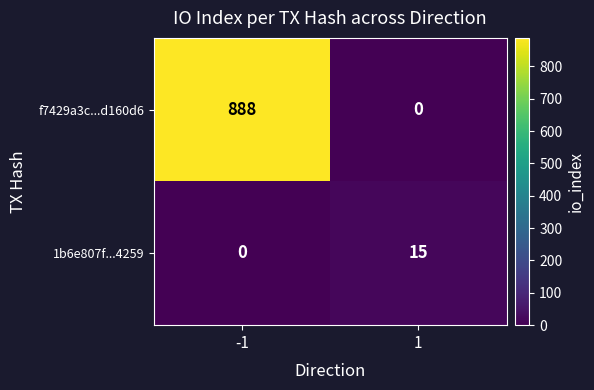

Reading left to right, what are all the values shown in this chart?

f7429a3c...d160d6: -1=888	1=0
1b6e807f...4259: -1=0	1=15